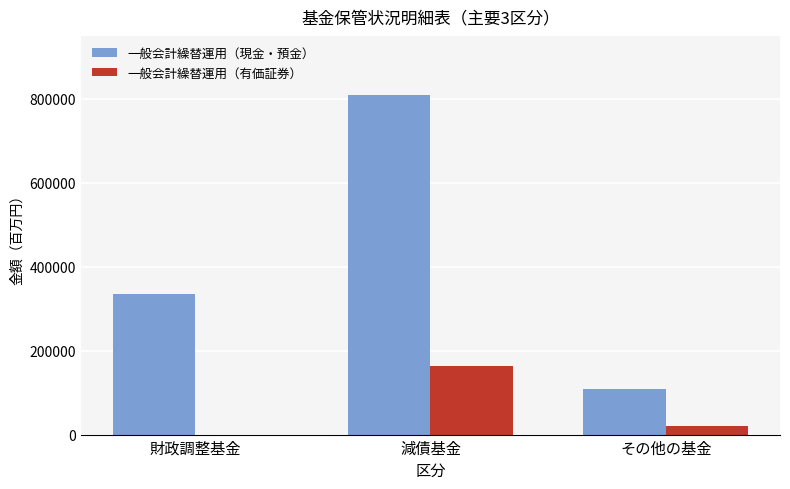

How many categories are shown in the chart?

3